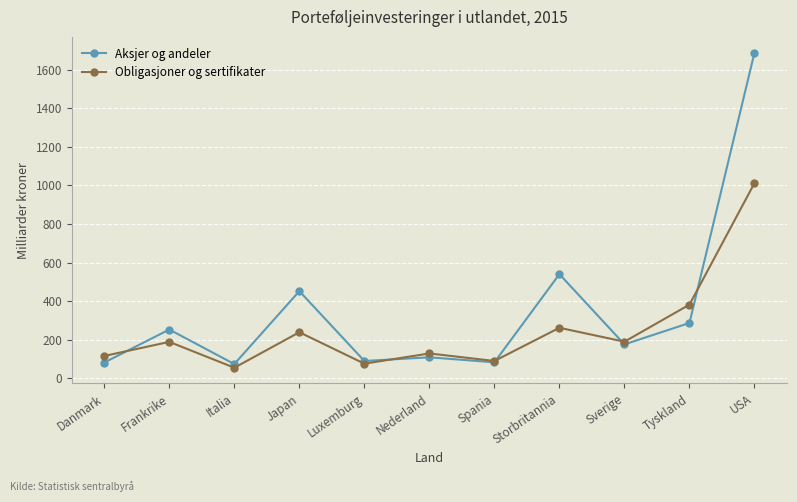

What is the smallest value displayed?

55